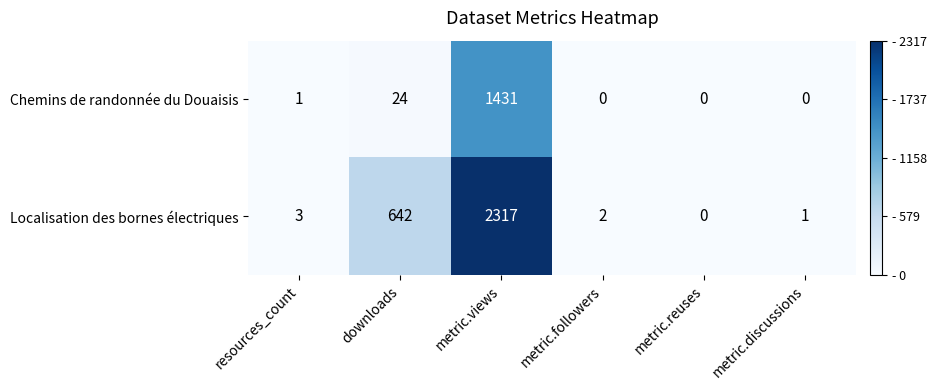

The value of Localisation des bornes électriques at metric.followers is 2. True or false?

True